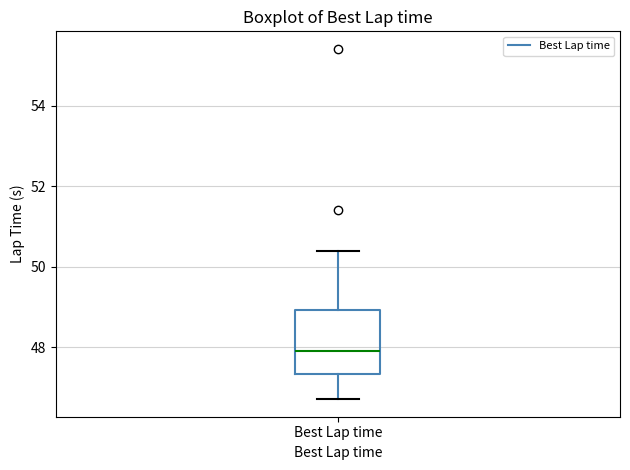

Transcribe this box plot: give where the median line is, the range the box spans, and where the two whiskers end, as read against the y-axis. The values are not printed on the chart, so give them approximately, as read against the axis.

median 48.0, box 47.4 to 49.0, whiskers 46.8 to 50.4